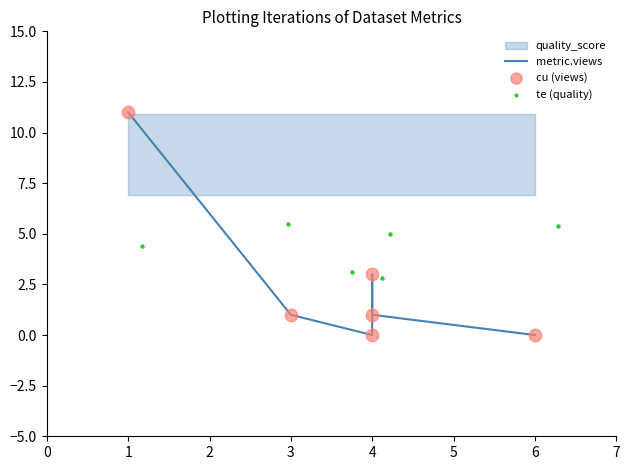

Which series has the largest Y range (max minus min)?

metric.views